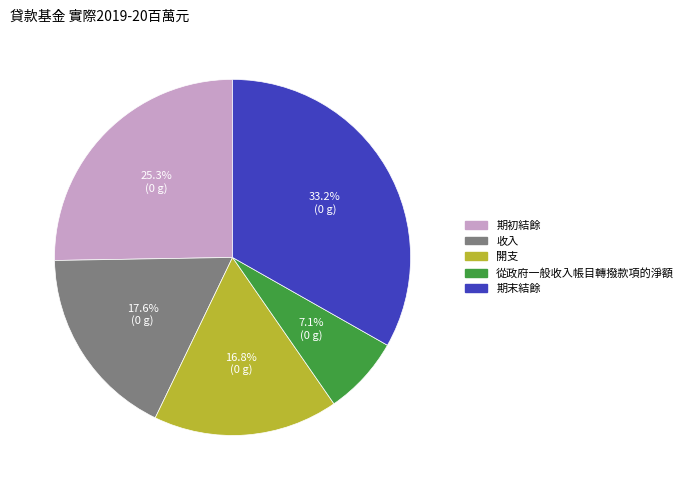

True or false: 期末結餘 accounts for 33% of the total.

True